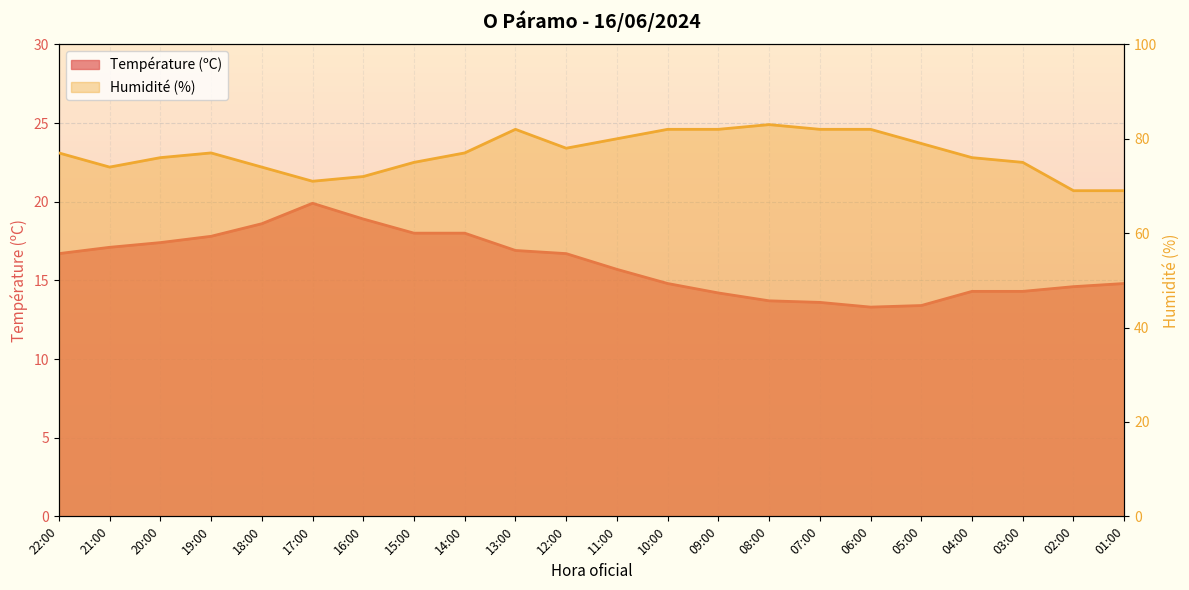

True or false: Température (ºC) and Humidité (%) intersect in this chart.

False